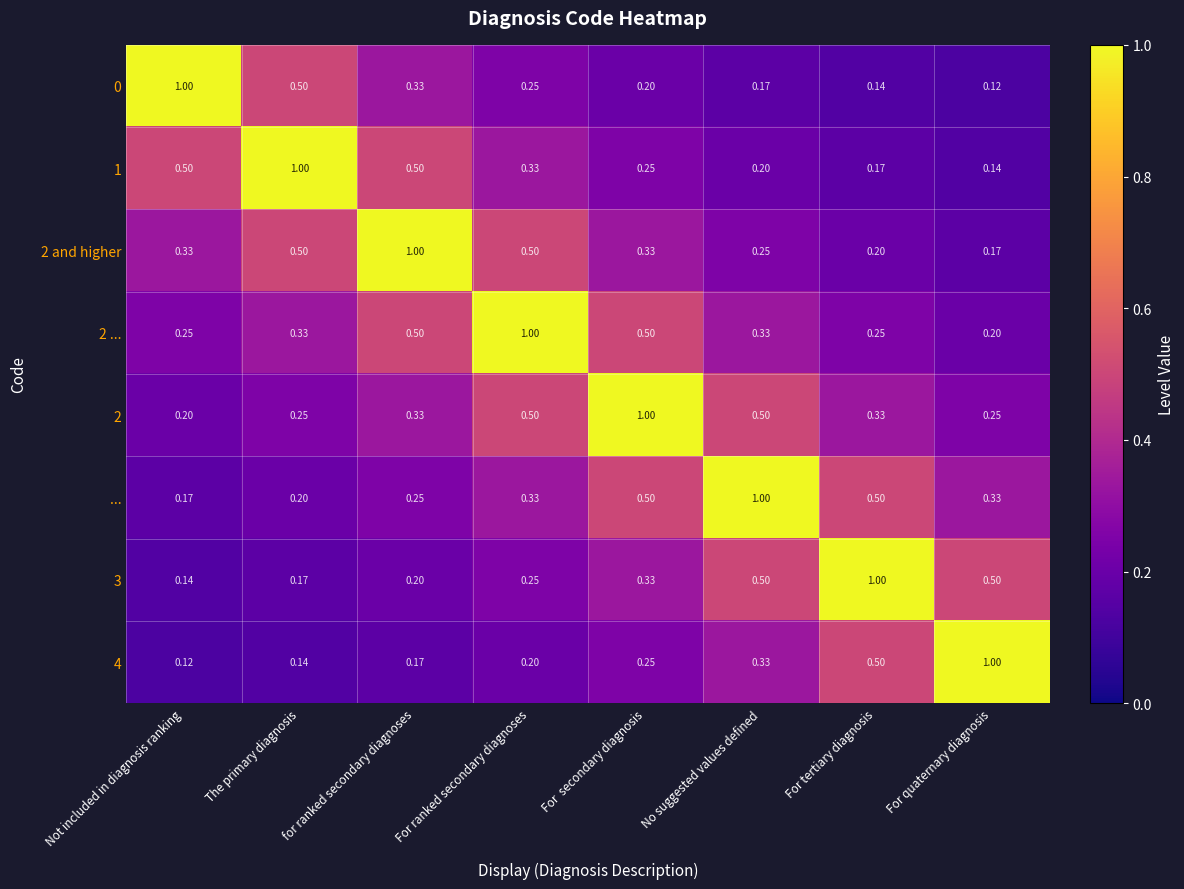

Which category has the highest value in the 2 and higher series?

for ranked secondary diagnoses